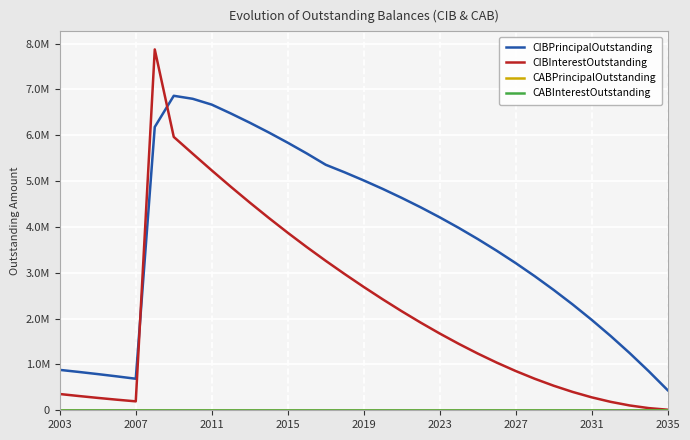

True or false: CIBPrincipalOutstanding and CABInterestOutstanding cross at least once.

False